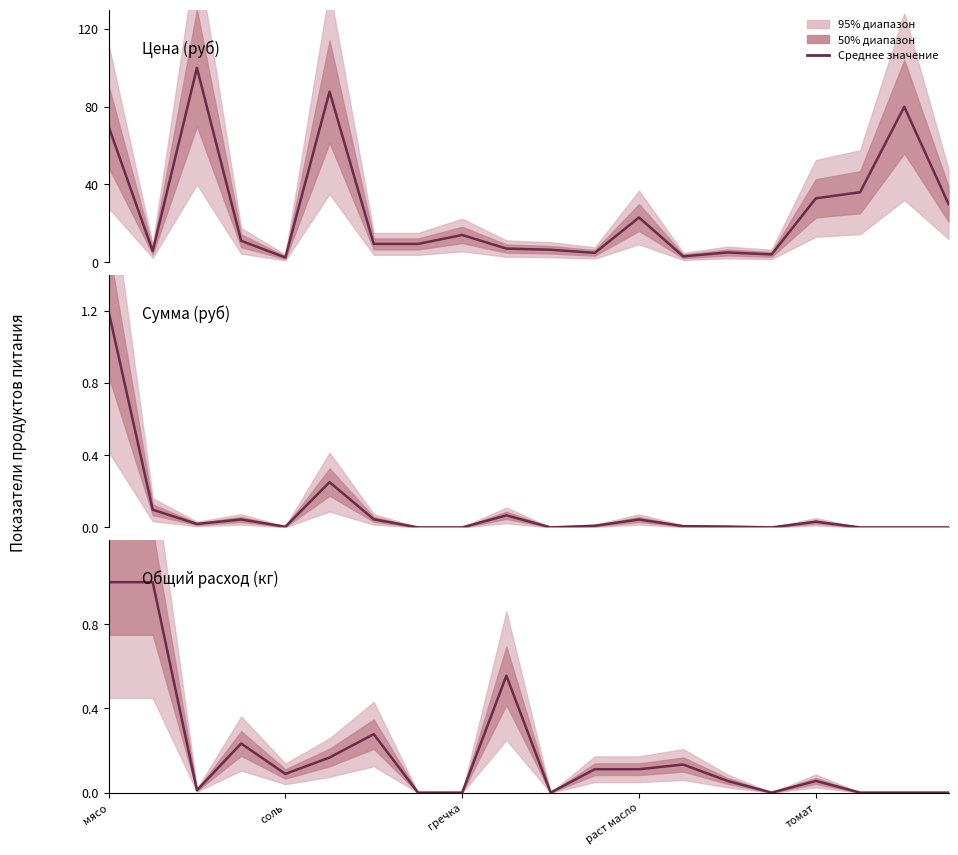

Reading left to right, transcribe all the data shown in this chart.

Цена (руб): 70.0	5.7	100.0	11.0	2.4	87.8	9.4	9.4	14.0	7.0	6.4	4.8	23.0	3.0	5.0	4.0	32.9	36.0	80.0	30.0
Сумма (руб): 1.2	0.1	0.0	0.0	0.0	0.3	0.0	0.0	0.0	0.1	0.0	0.0	0.0	0.0	0.0	0.0	0.0	0.0	0.0	0.0
Общий расход (кг): 1.0	1.0	0.0	0.2	0.1	0.2	0.3	0.0	0.0	0.6	0.0	0.1	0.1	0.1	0.1	0.0	0.1	0.0	0.0	0.0